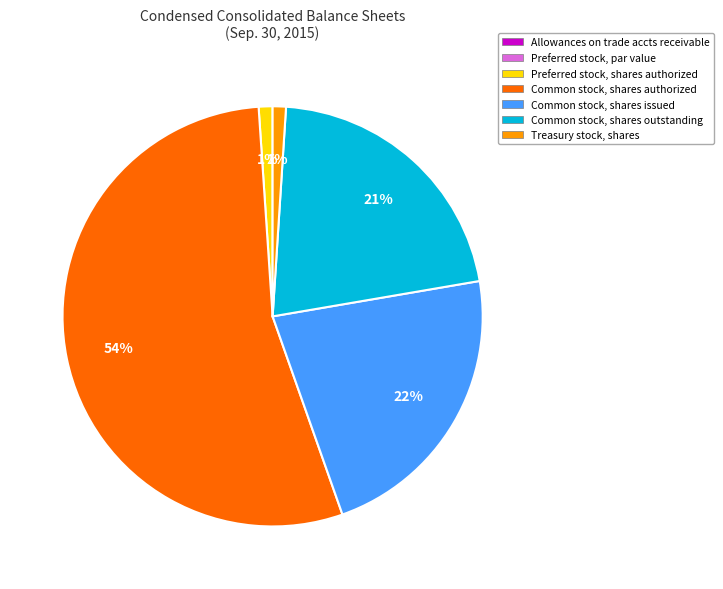

Do Common stock, shares authorized and Treasury stock, shares together represent more than half of the pie?

Yes